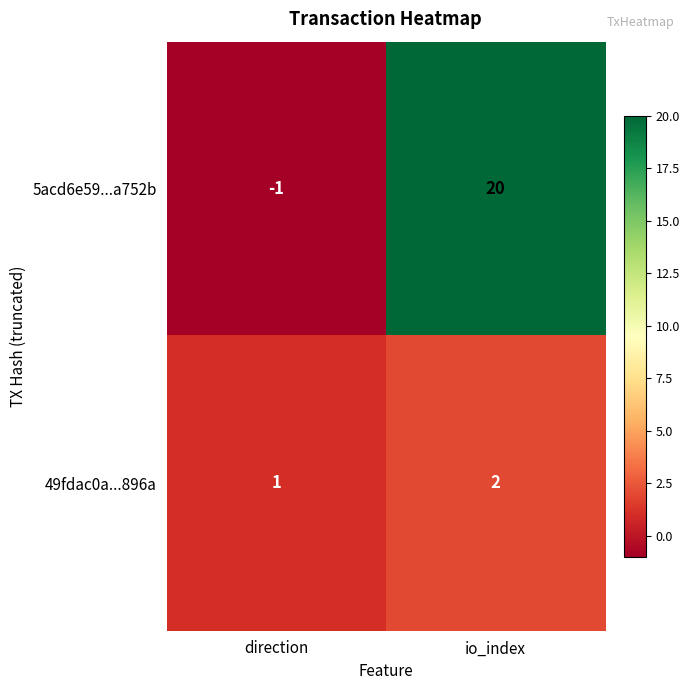

Reading left to right, transcribe all the data shown in this chart.

5acd6e59...a752b: direction=-1	io_index=20
49fdac0a...896a: direction=1	io_index=2